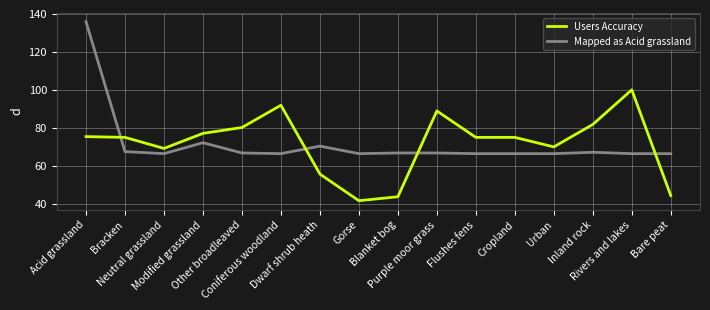

How many intersections are there between Users Accuracy and Mapped as Acid grassland?

4